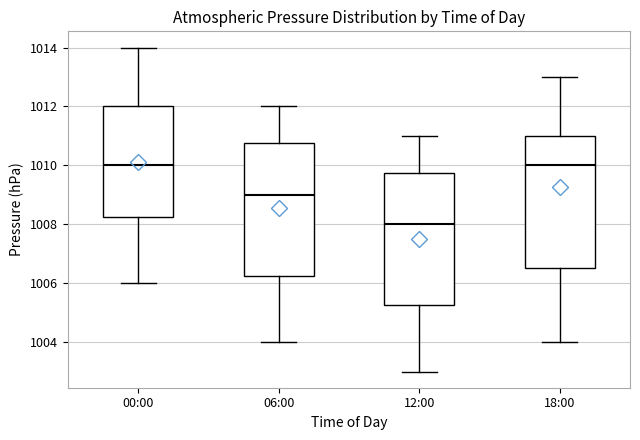

Reading left to right, read every box against the y-axis: the position of its median line, the range the box covers, and the ends of its whiskers. The values are not printed on the chart, so give them approximately, as read against the axis.

00:00: median 1010.0, box 1008.2 to 1012.0, whiskers 1006.0 to 1014.0
06:00: median 1009.0, box 1006.2 to 1010.8, whiskers 1004.0 to 1012.0
12:00: median 1008.0, box 1005.2 to 1009.8, whiskers 1003.0 to 1011.0
18:00: median 1010.0, box 1006.6 to 1011.0, whiskers 1004.0 to 1013.0